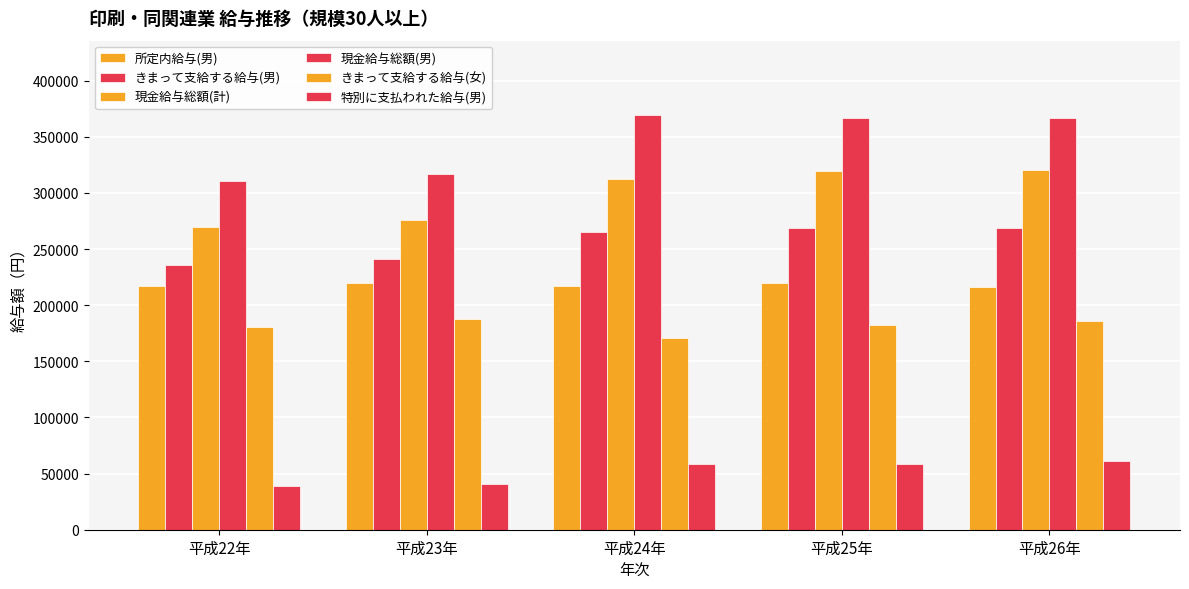

Does the chart contain stacked bars?

No